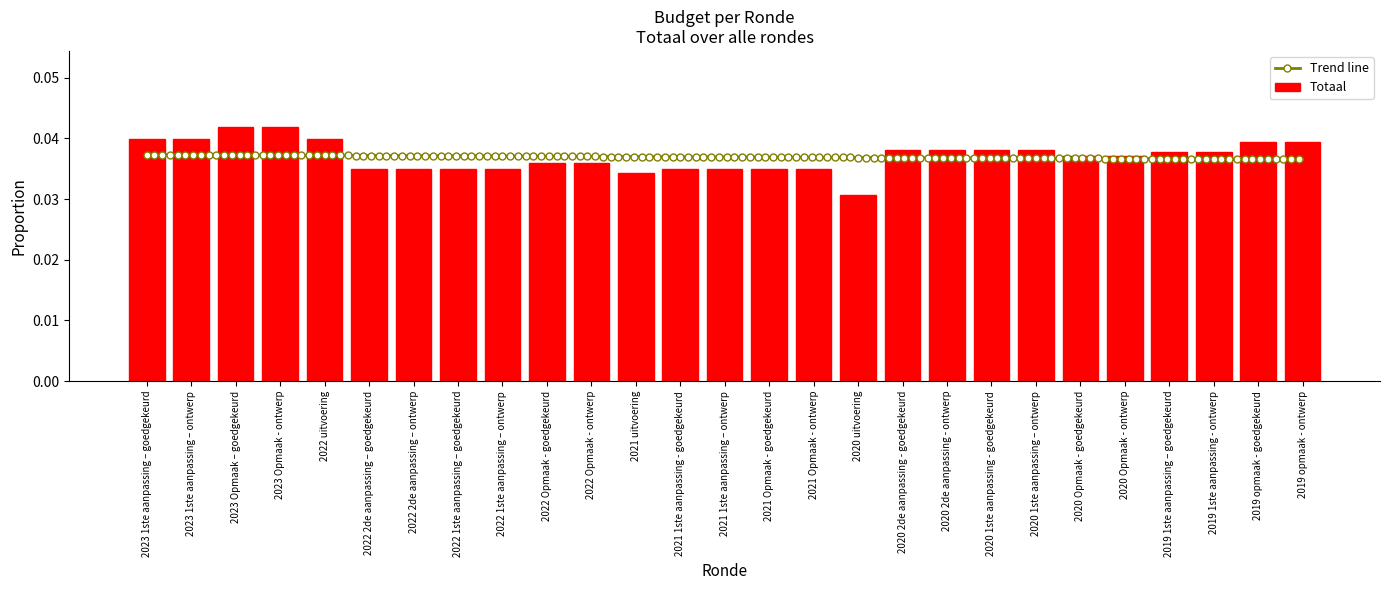

What is the label of the 20th bar from the right?

2022 1ste aanpassing – goedgekeurd